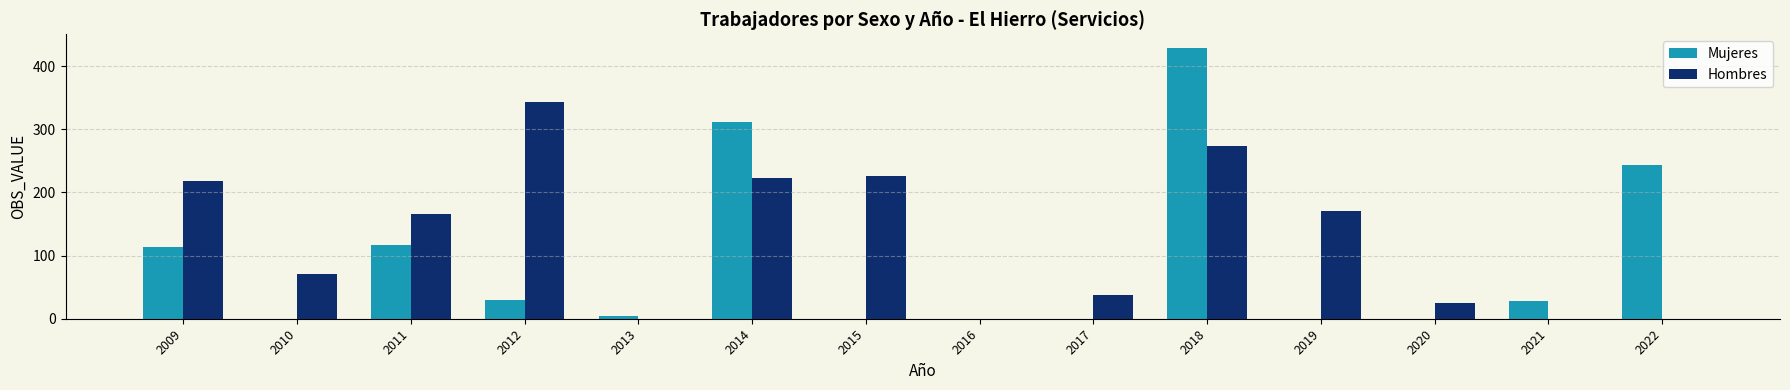

Which series has the widest spread of values?

Mujeres